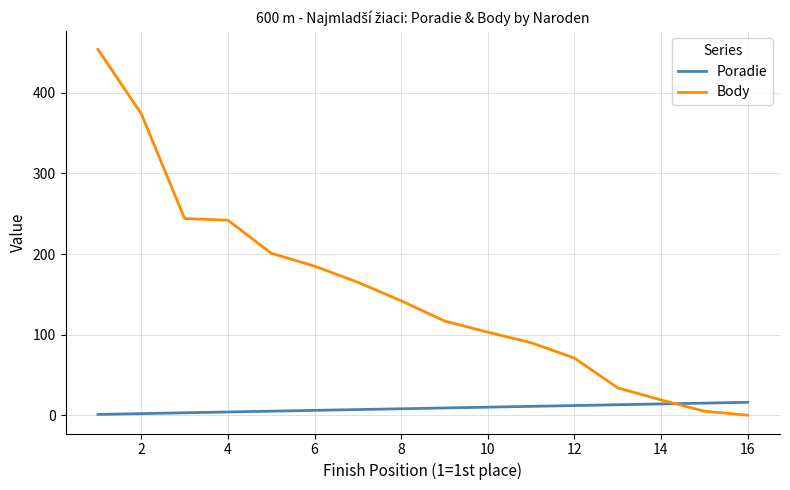

How many intersections are there between Poradie and Body?

1